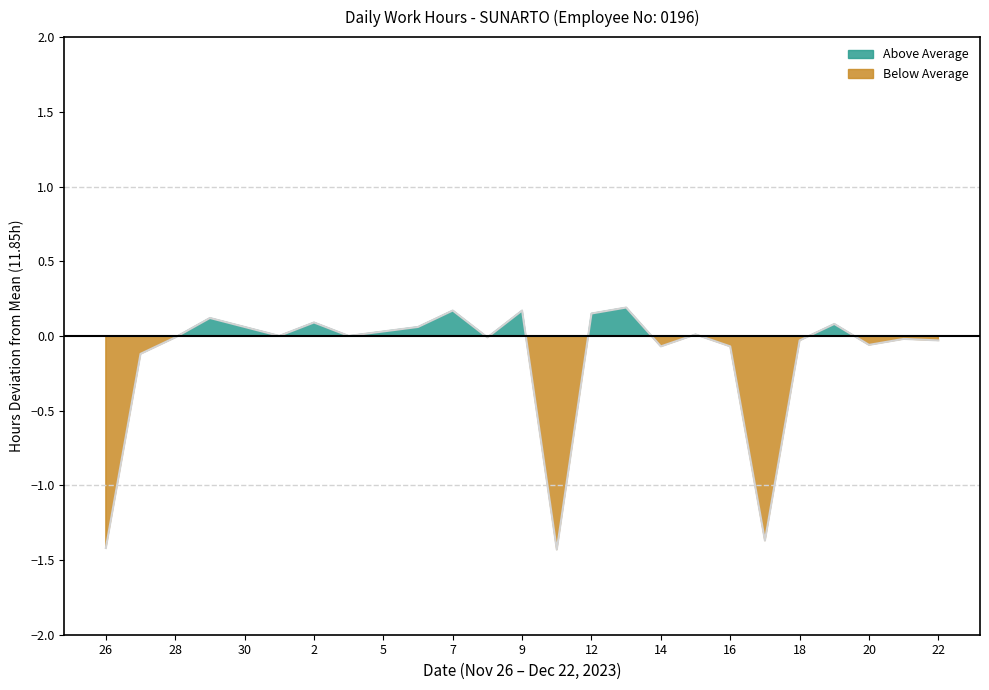

True or false: the data shows -0.0 at 21.

False